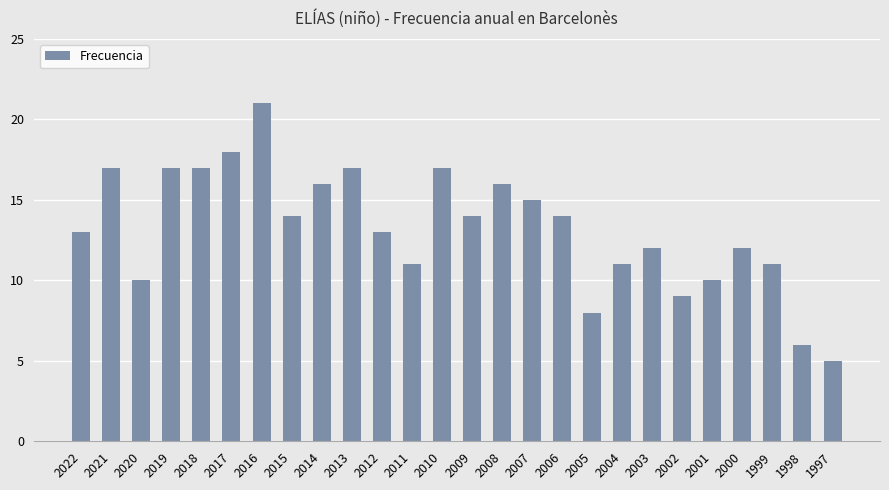

The chart shows a value of 11 at 1999. True or false?

True